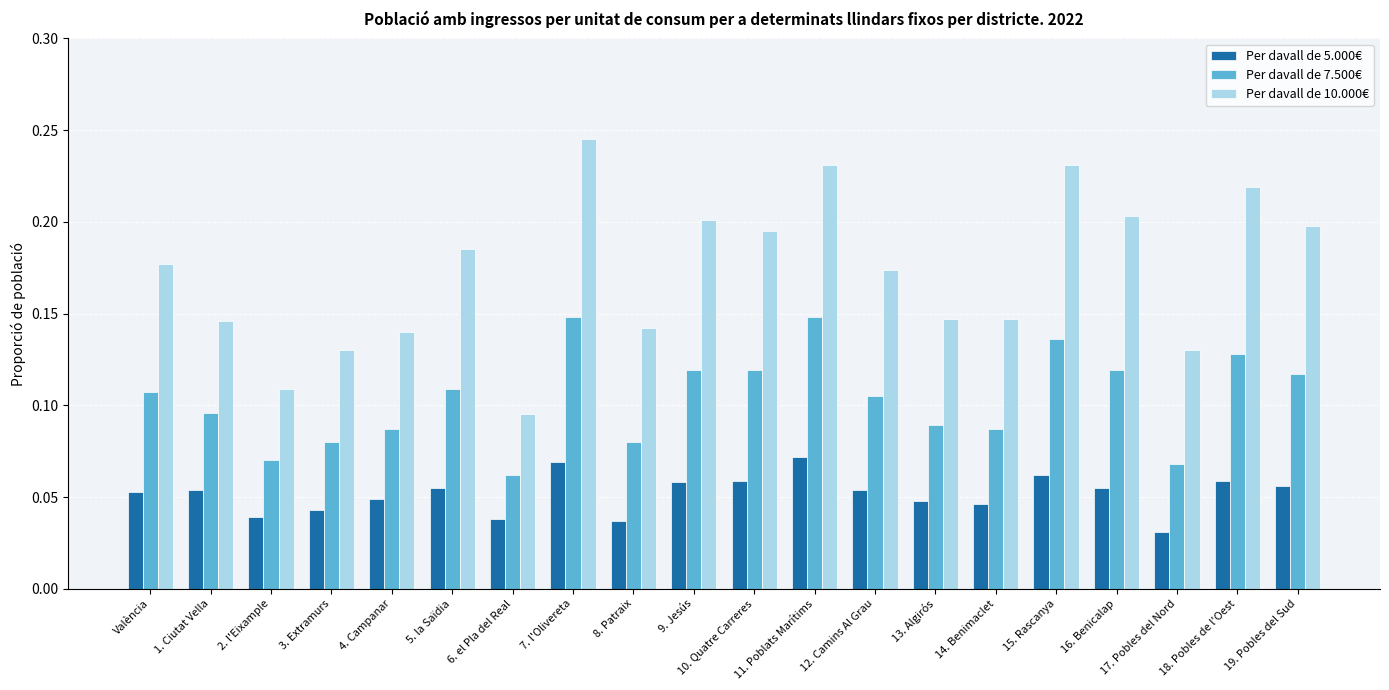

True or false: Per davall de 7.500€ has a value of 0.2 at 9. Jesús.

False